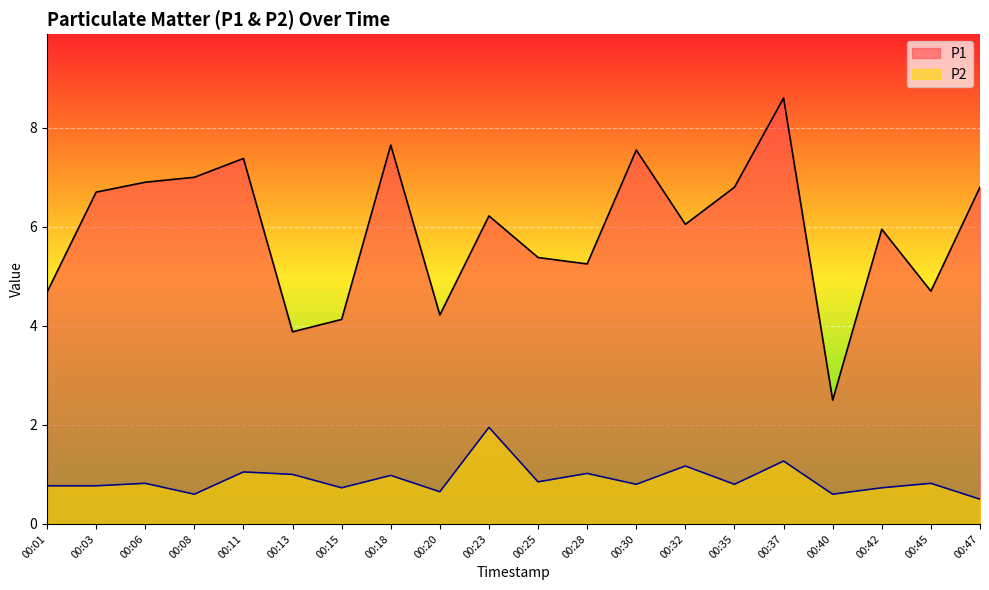

Rank the series by their average value, from lowest to highest.

P2, P1